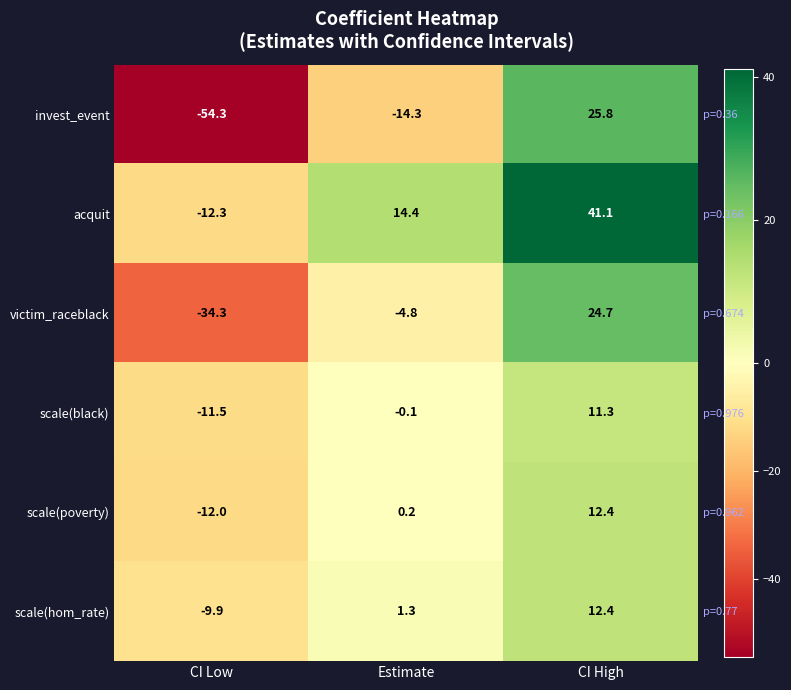

How many distinct data groups are displayed?

6